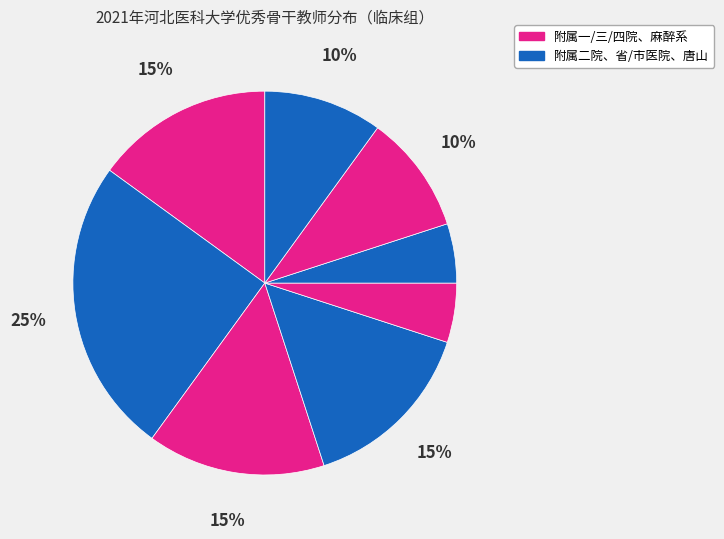

How many segments does this pie chart have?

8